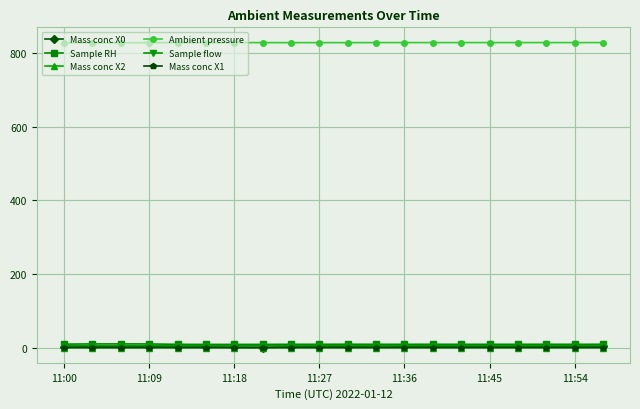

True or false: Ambient pressure and Mass conc X0 intersect in this chart.

False